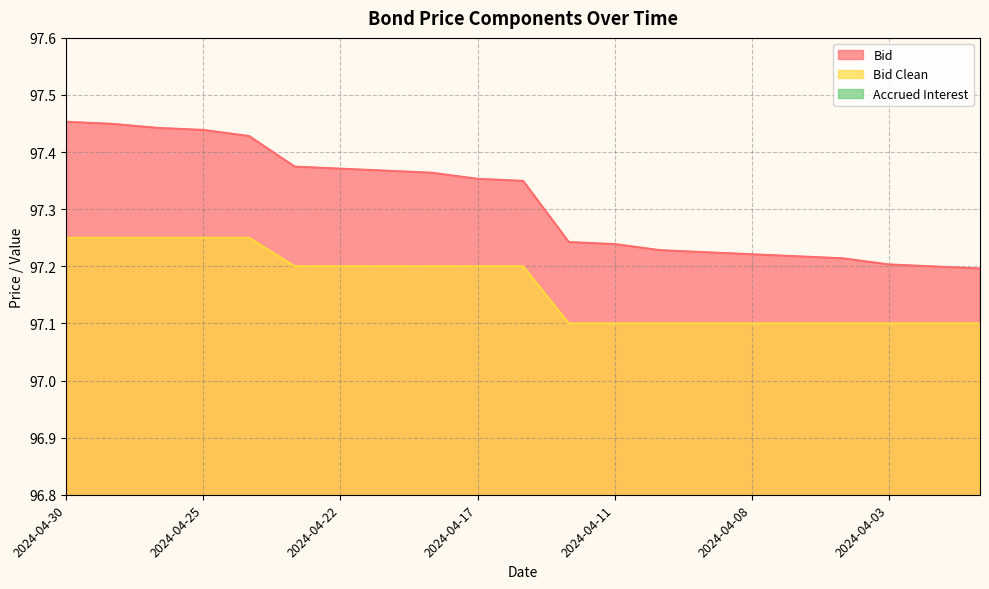

Reading left to right, extract all data points from this chart.

Bid: 2024-04-30=97.5	2024-04-29=97.4	2024-04-26=97.4	2024-04-25=97.4	2024-04-24=97.4	2024-04-23=97.4	2024-04-22=97.4	2024-04-19=97.4	2024-04-18=97.4	2024-04-17=97.4	2024-04-16=97.3	2024-04-12=97.2	2024-04-11=97.2	2024-04-10=97.2	2024-04-09=97.2	2024-04-08=97.2	2024-04-05=97.2	2024-04-04=97.2	2024-04-03=97.2	2024-04-02=97.2	2024-03-28=97.2
Bid Clean: 2024-04-30=97.2	2024-04-29=97.2	2024-04-26=97.2	2024-04-25=97.2	2024-04-24=97.2	2024-04-23=97.2	2024-04-22=97.2	2024-04-19=97.2	2024-04-18=97.2	2024-04-17=97.2	2024-04-16=97.2	2024-04-12=97.1	2024-04-11=97.1	2024-04-10=97.1	2024-04-09=97.1	2024-04-08=97.1	2024-04-05=97.1	2024-04-04=97.1	2024-04-03=97.1	2024-04-02=97.1	2024-03-28=97.1
Accrued Interest: 2024-04-30=0.2	2024-04-29=0.2	2024-04-26=0.2	2024-04-25=0.2	2024-04-24=0.2	2024-04-23=0.2	2024-04-22=0.2	2024-04-19=0.2	2024-04-18=0.2	2024-04-17=0.2	2024-04-16=0.1	2024-04-12=0.1	2024-04-11=0.1	2024-04-10=0.1	2024-04-09=0.1	2024-04-08=0.1	2024-04-05=0.1	2024-04-04=0.1	2024-04-03=0.1	2024-04-02=0.1	2024-03-28=0.1